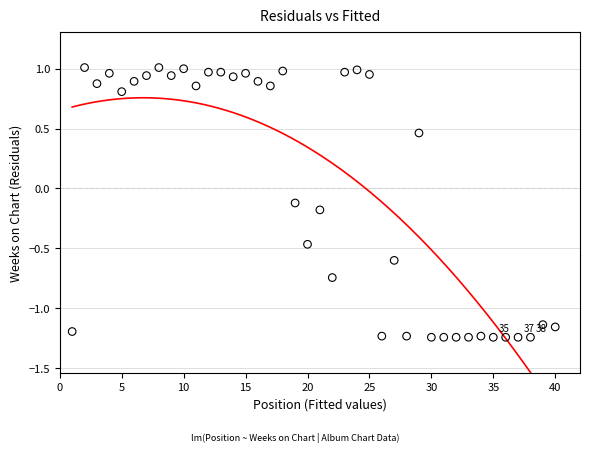

What is the range of Y values (max minus min)?

2.3